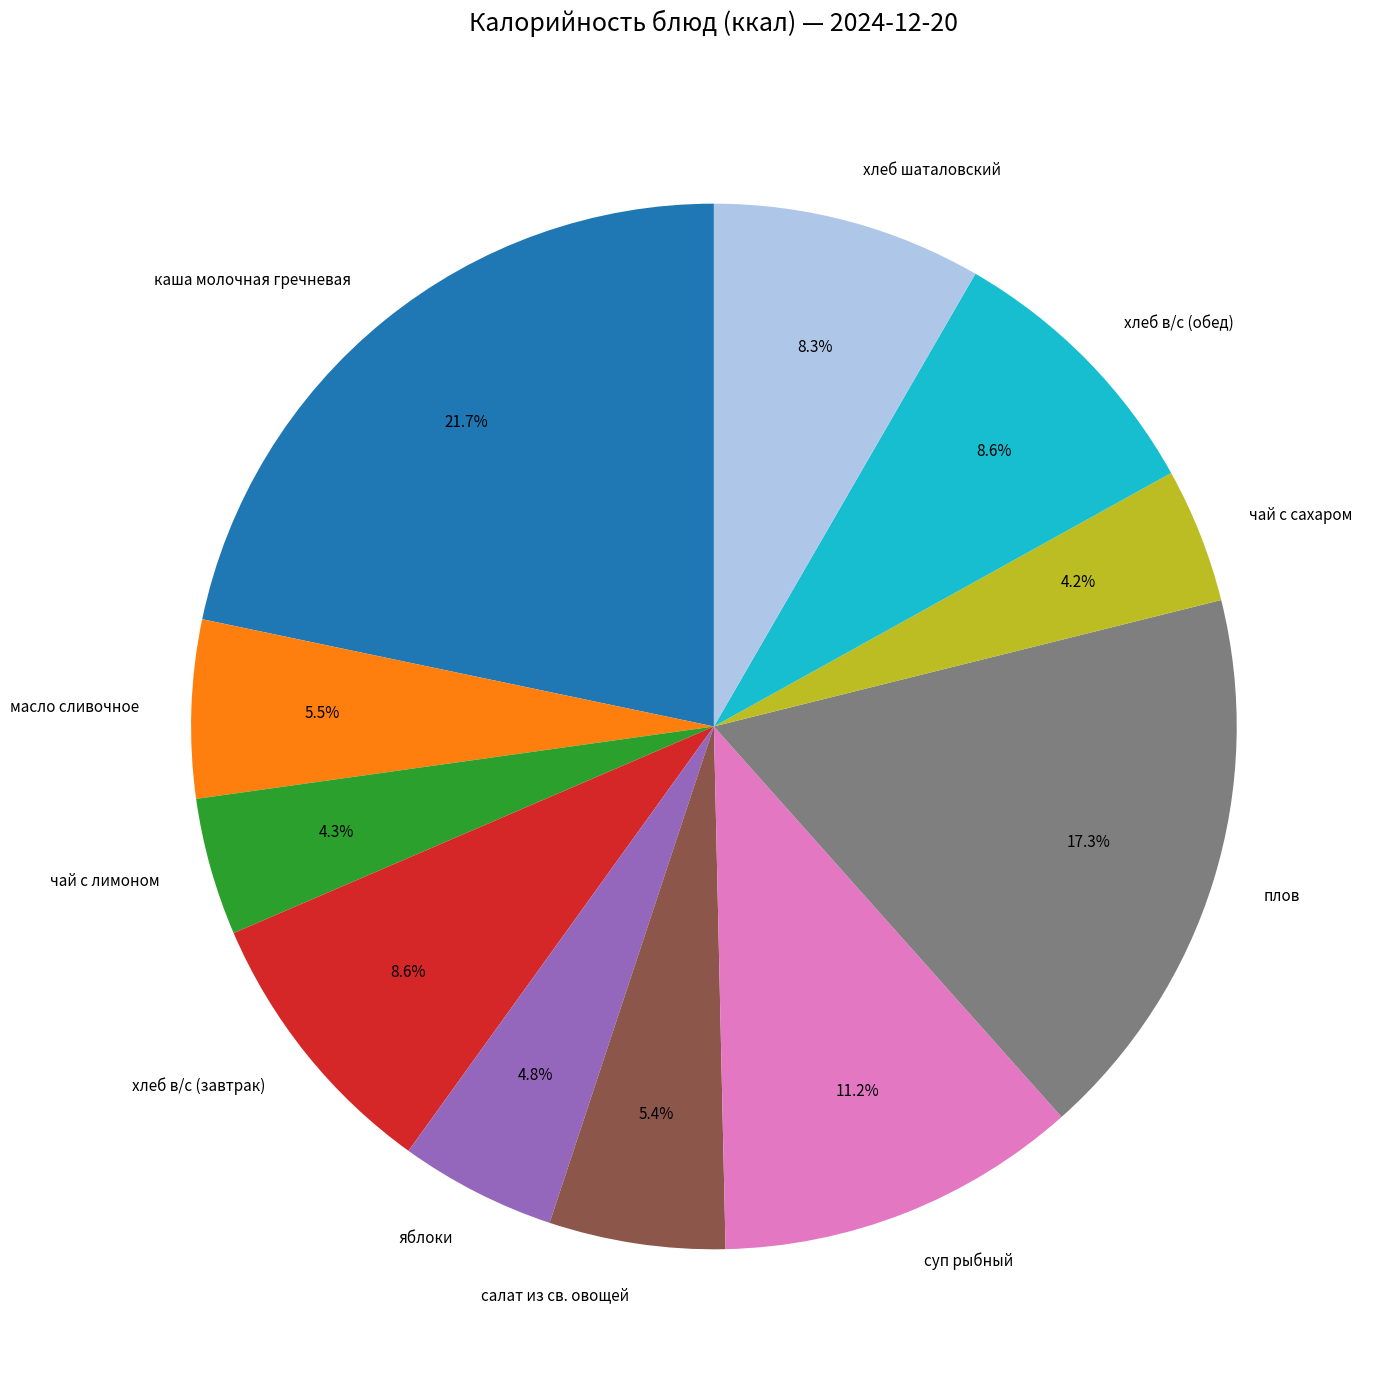

Is it true that хлеб в/с (обед) is 1% of the pie?

False